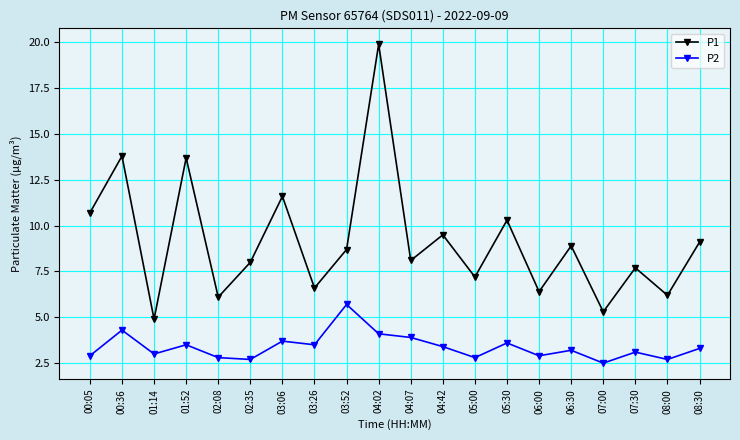

True or false: P1 has more than 2 points higher than both neighbors.

True